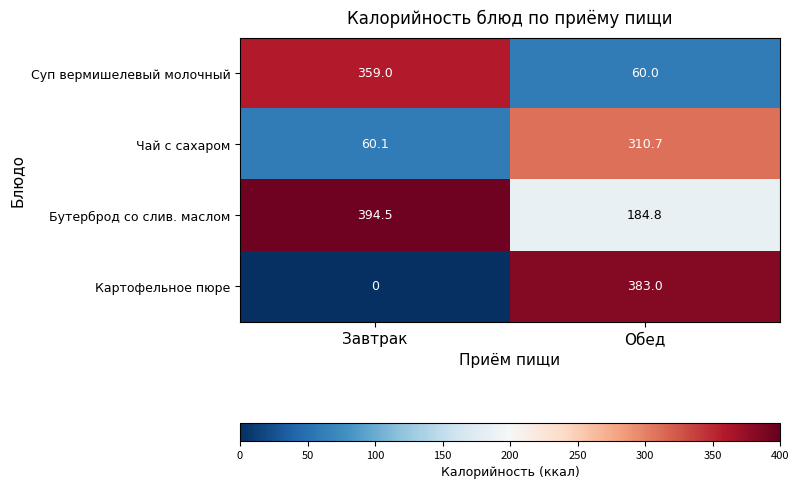

The Чай с сахаром series shows 82.0 at Завтрак. True or false?

False